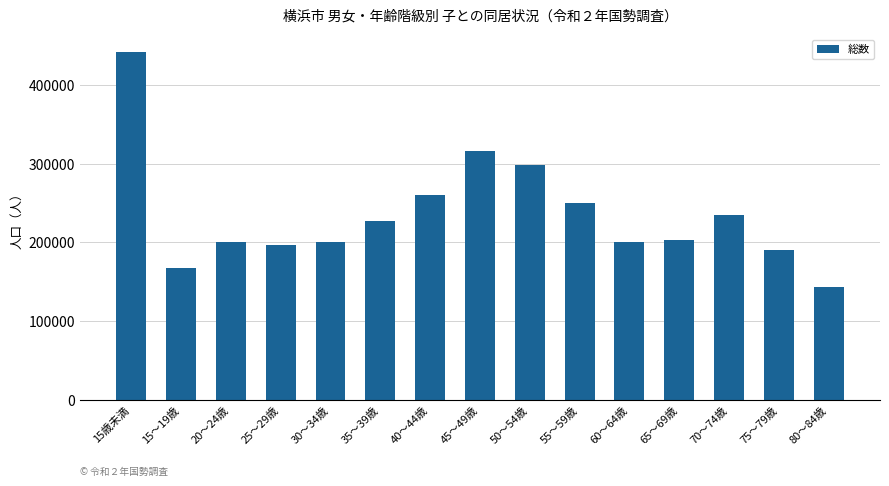

Which has a higher value, 15歳未満 or 70～74歳?

15歳未満